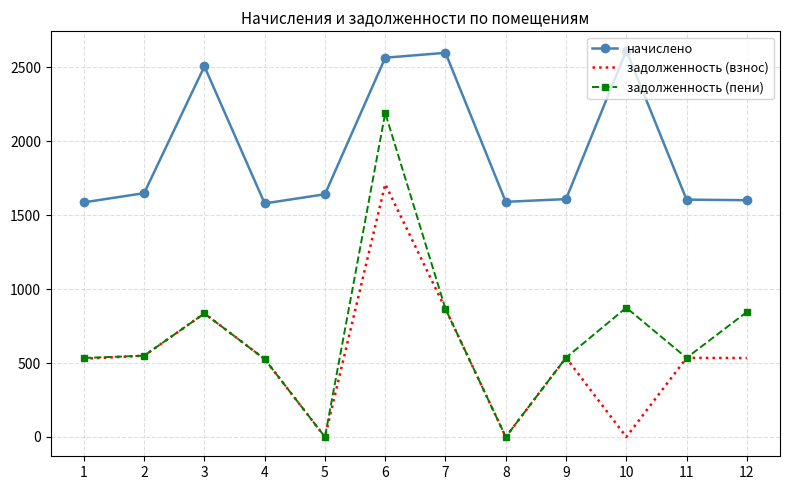

Where is the first local maximum for задолженность (взнос)?

3